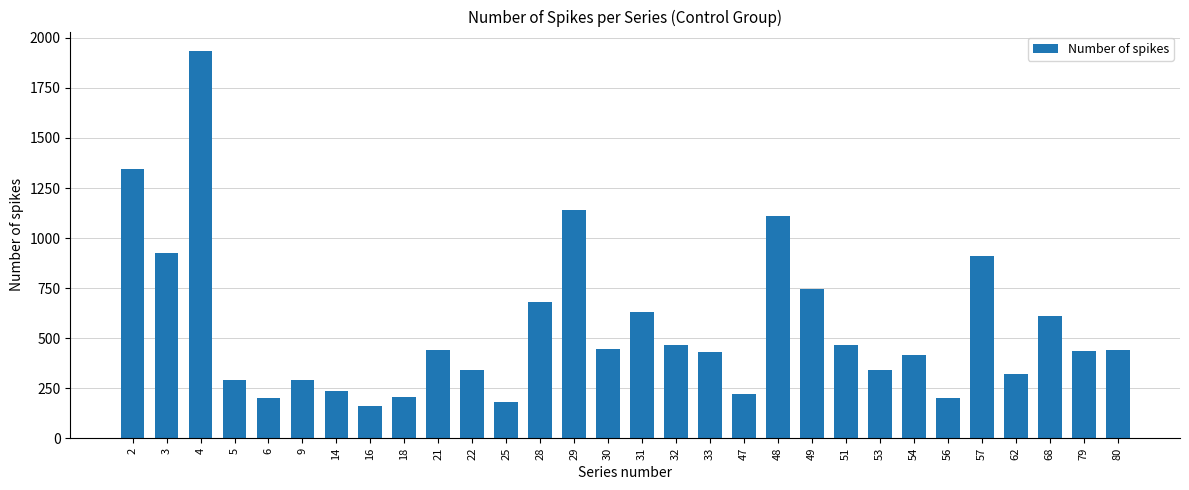

Which has a higher value, 21 or 9?

21